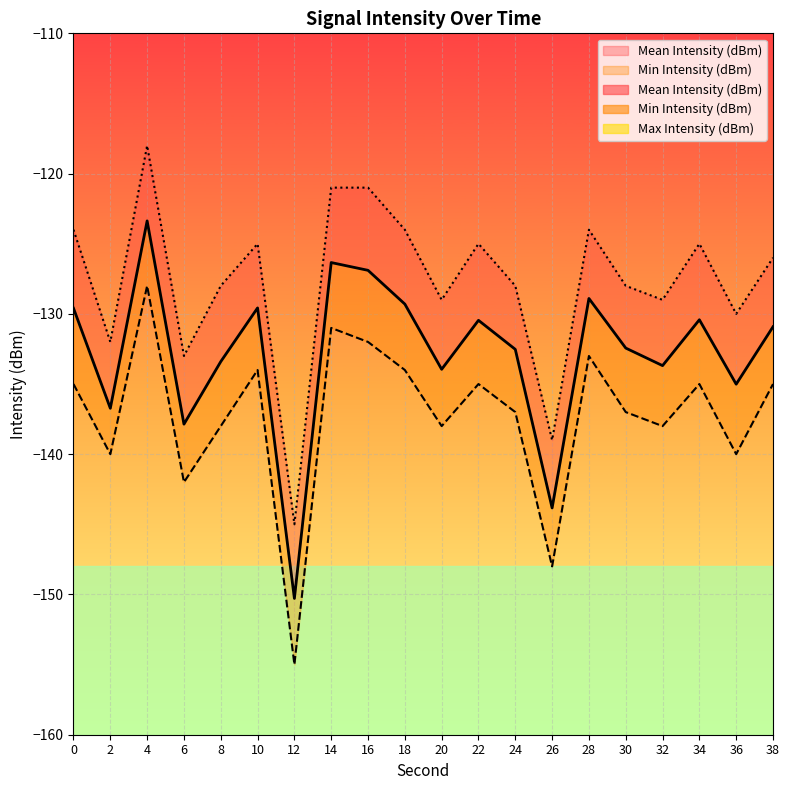

How many lines are shown in the chart?

3